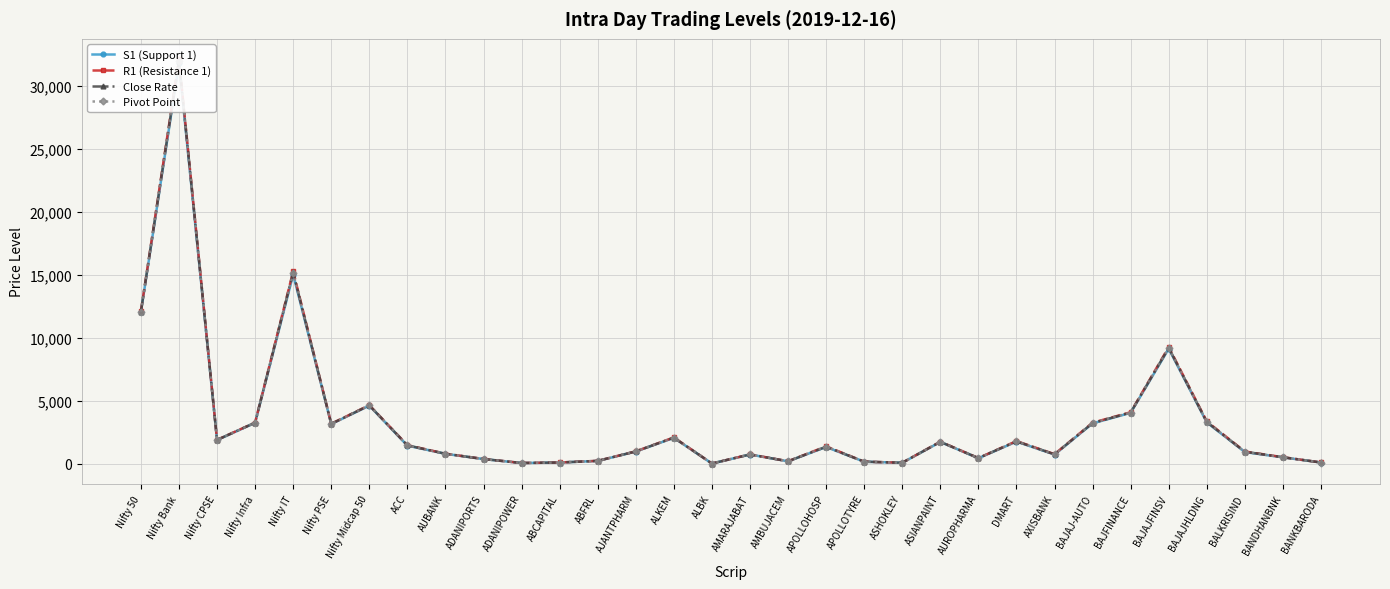

True or false: S1 (Support 1) has a value of 2169.0 at APOLLOHOSP.

False